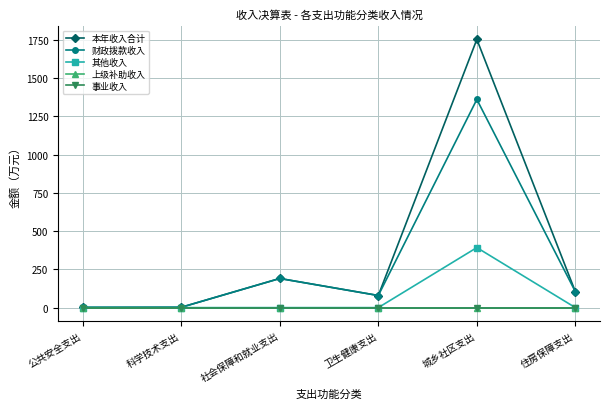

How many lines are shown in the chart?

5